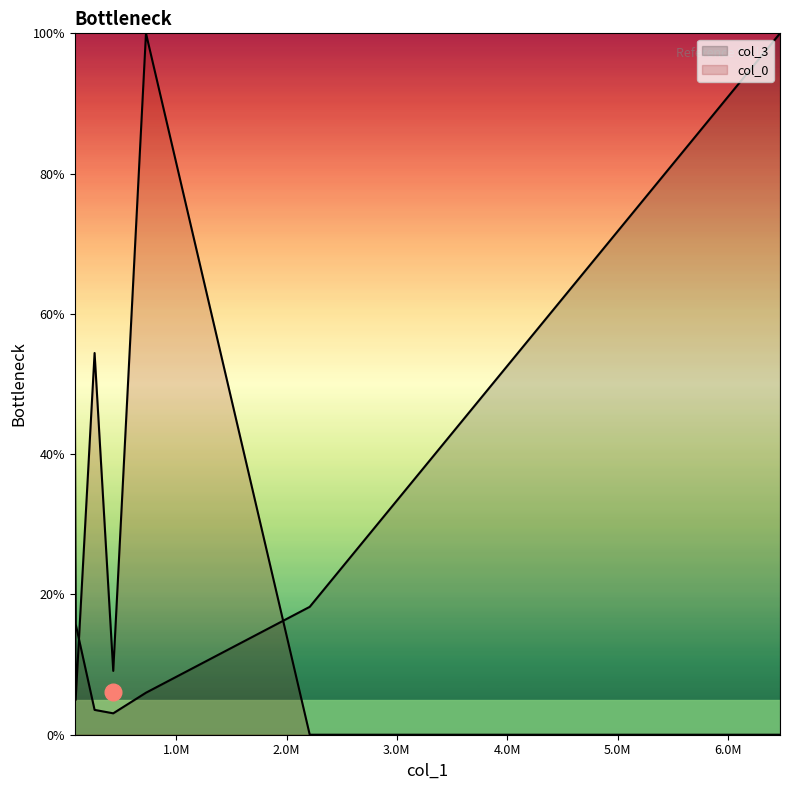

What is the average value of the col_3 series?

28.6